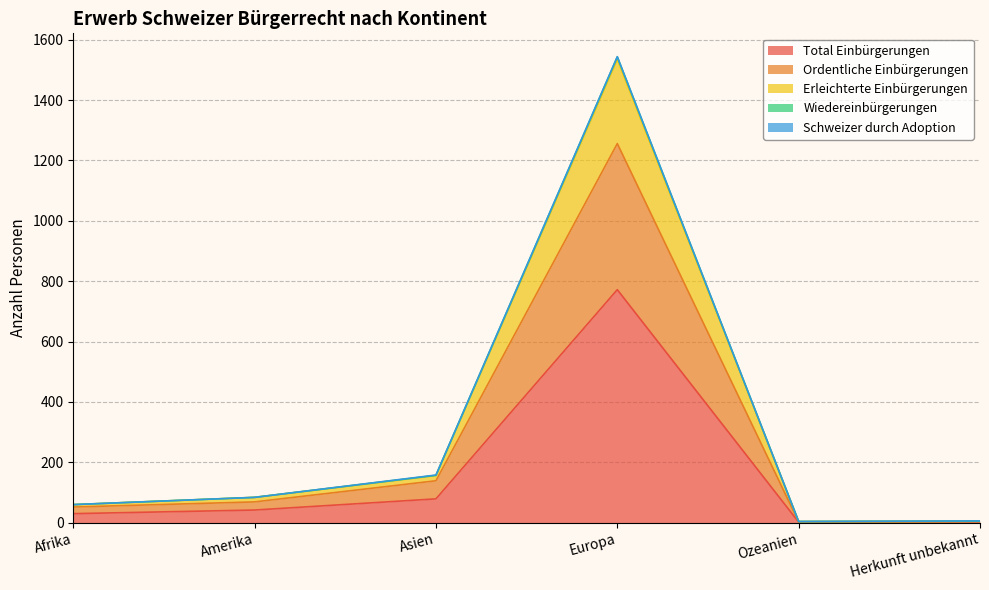

What is the maximum value for Total Einbürgerungen?

772